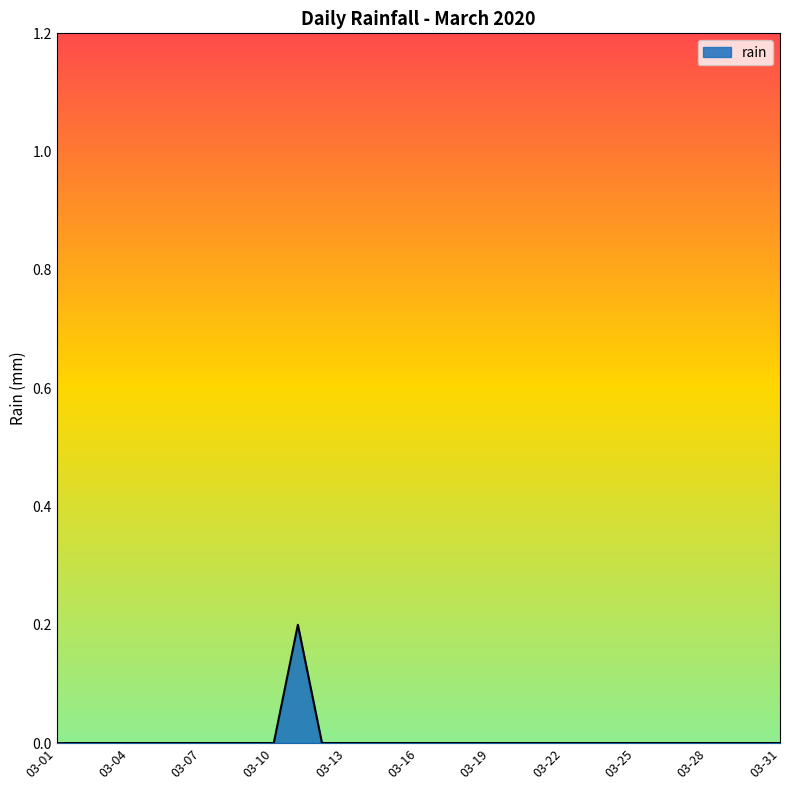

What is the greatest value displayed?

0.2